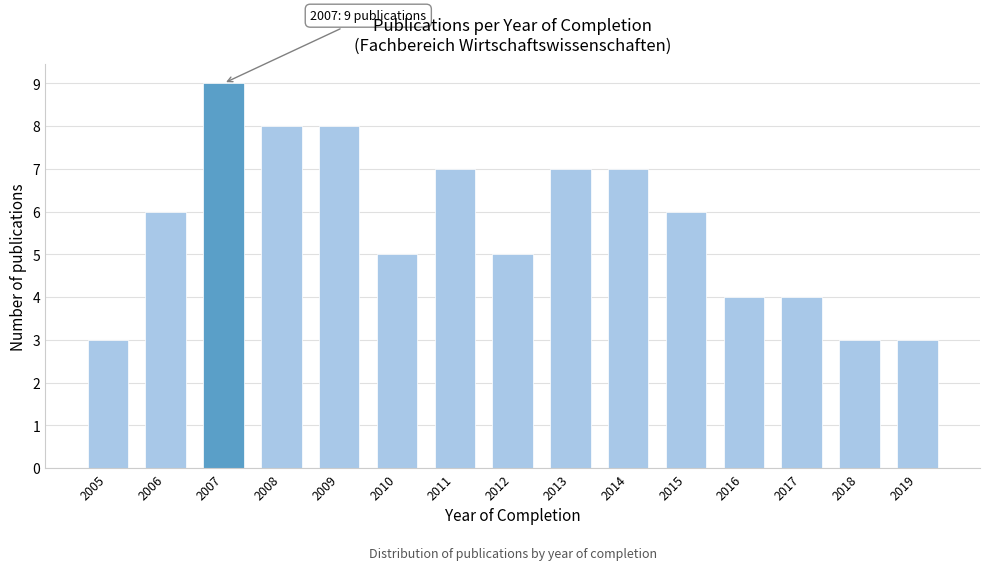

Reading right to left, transcribe all the data shown in this chart.

2019=3	2018=3	2017=4	2016=4	2015=6	2014=7	2013=7	2012=5	2011=7	2010=5	2009=8	2008=8	2007=9	2006=6	2005=3